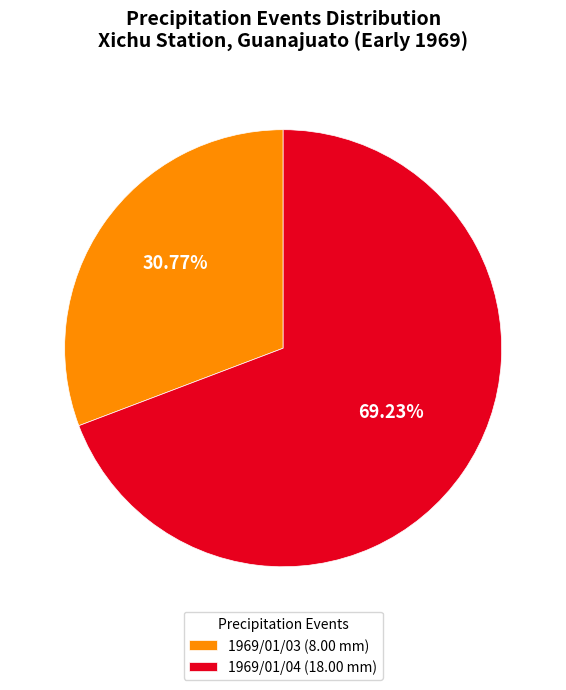

Which category has the smallest portion of the pie?

1969/01/03 (8.00 mm)